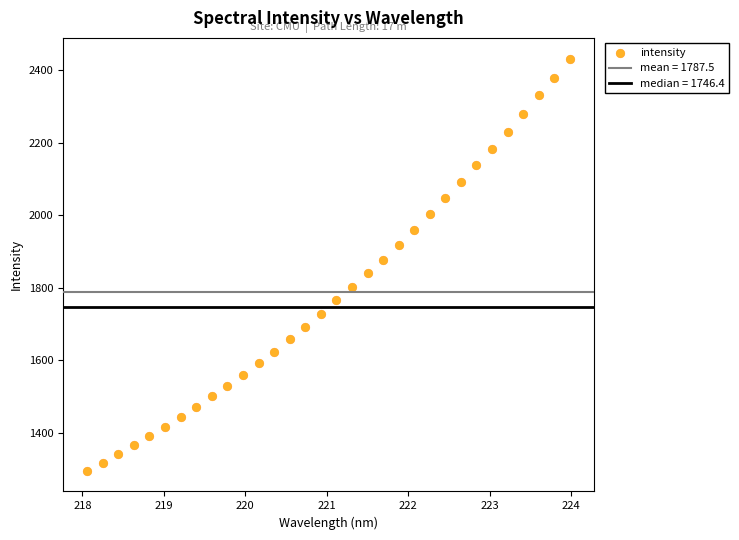

What is the range of Y values (max minus min)?

1138.0